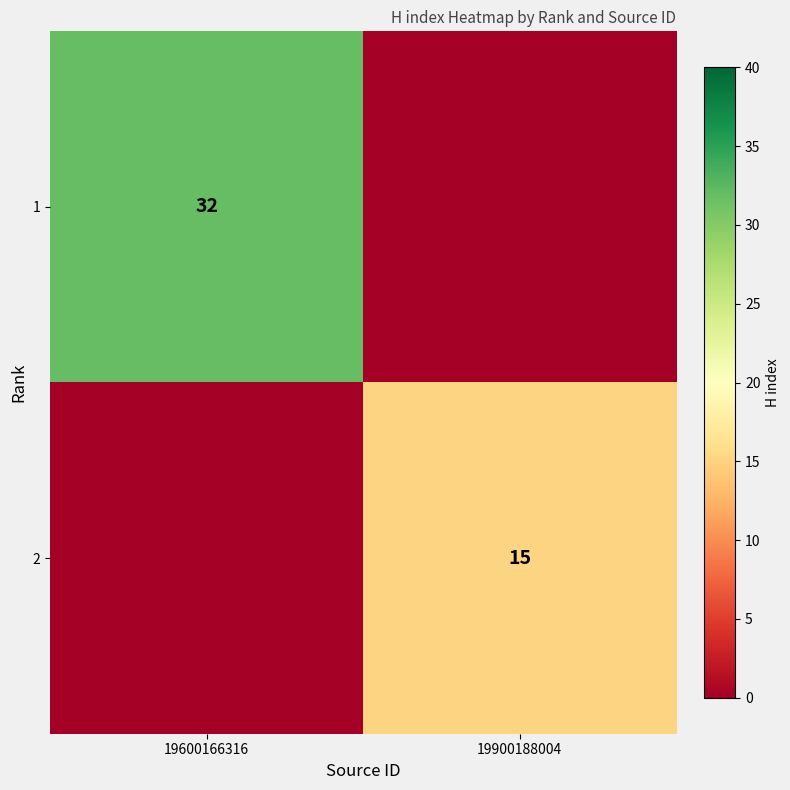

Is it true that 1 equals 32 at 19600166316?

True